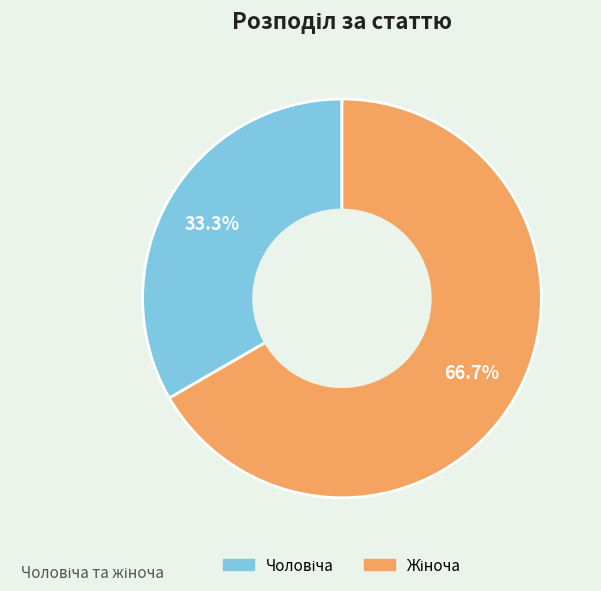

Is there any slice that represents more than half of the pie?

Yes